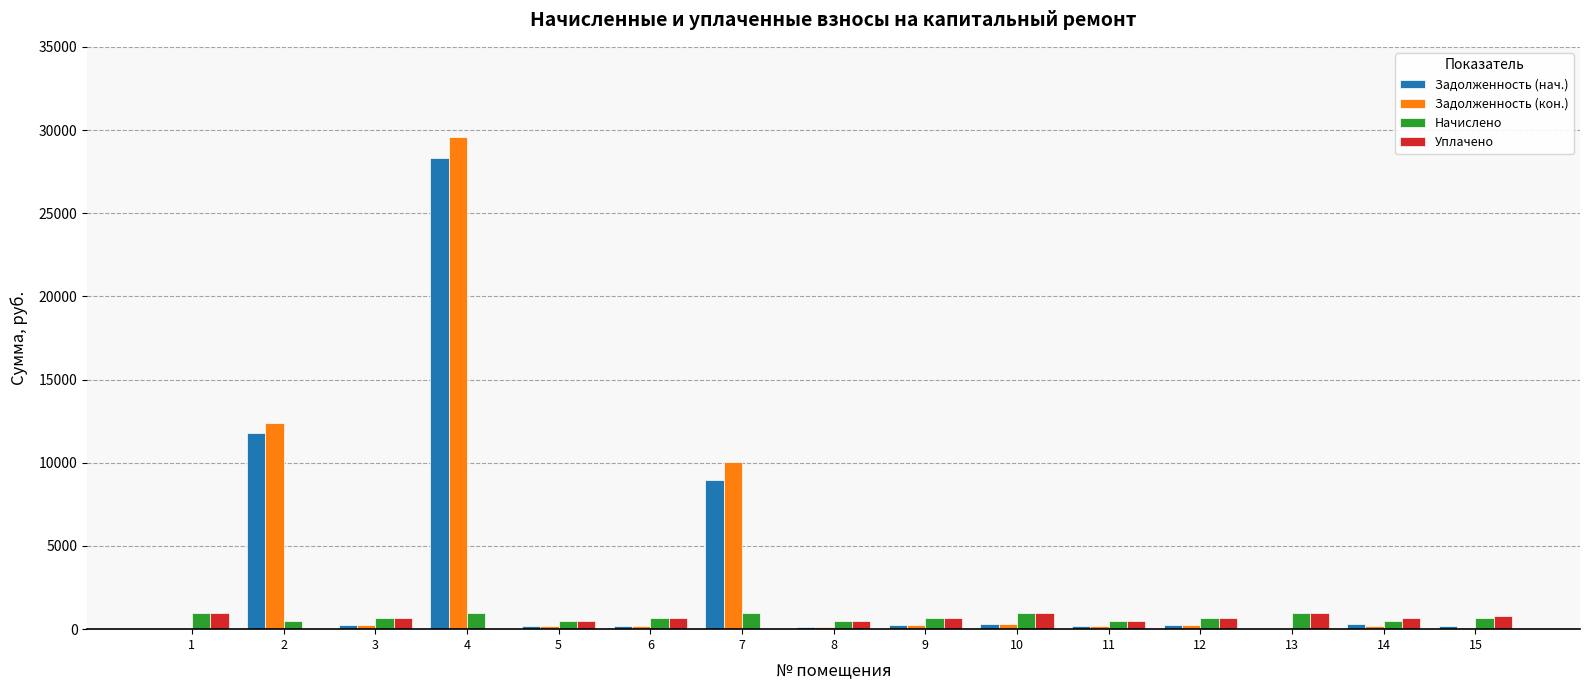

Where does the Начислено series first go above 670?

1